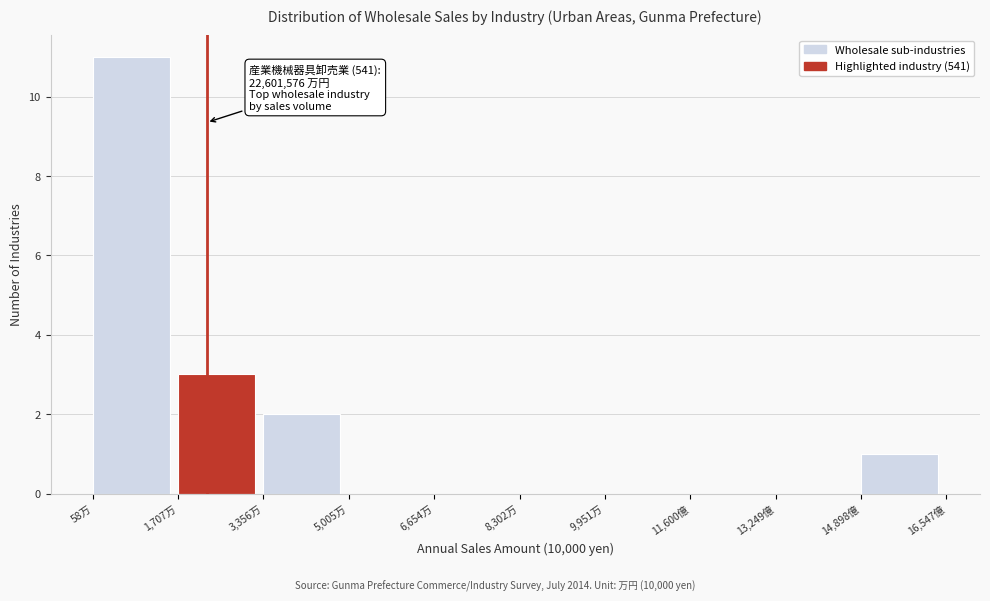

Reading right to left, list all the values displayed in this chart.

14,898億=1	13,249億=0	11,600億=0	9,951万=0	8,302万=0	6,654万=0	5,005万=0	3,356万=2	1,707万=3	58万=11